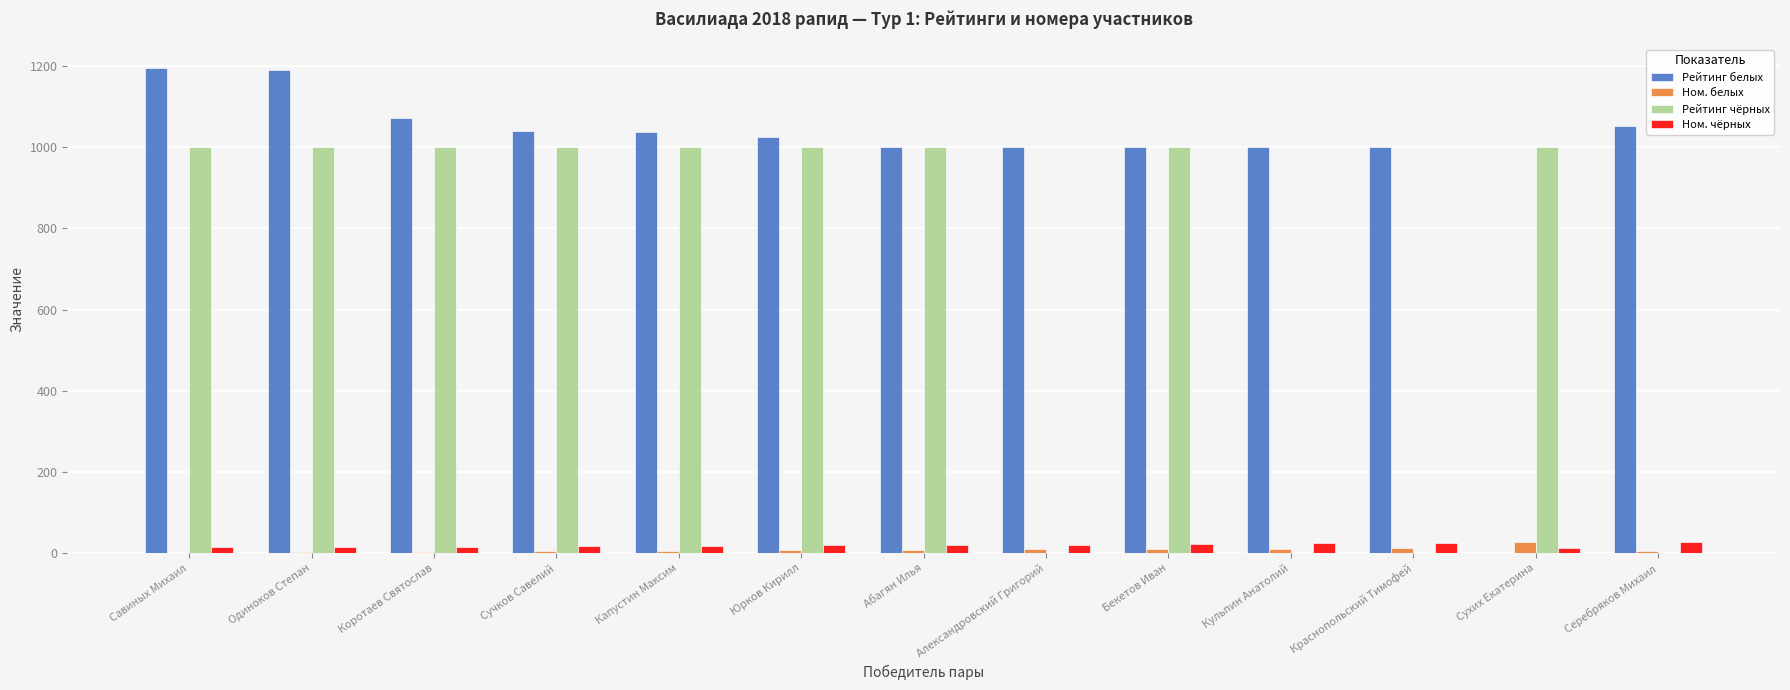

True or false: Рейтинг белых has a value of 0 at Сухих Екатерина.

True